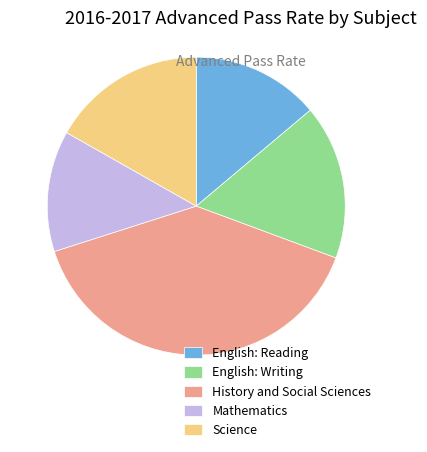

Does any single category account for the majority?

No